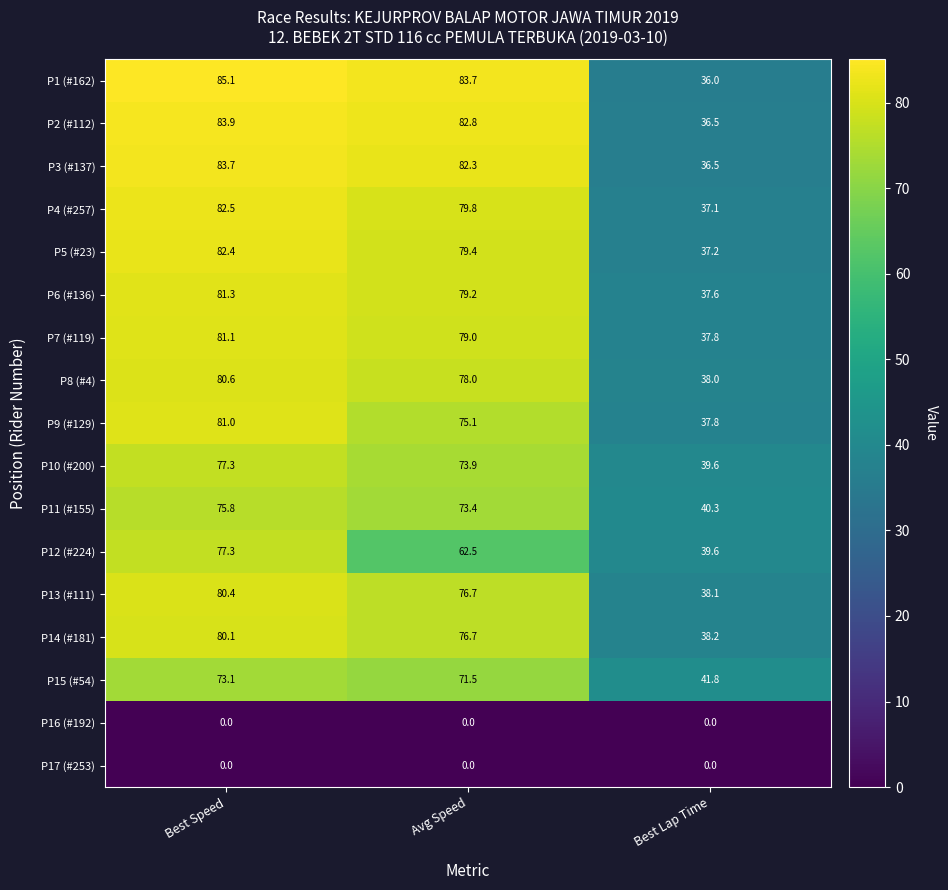

Read the P5 (#23) value at Best Speed.

82.4